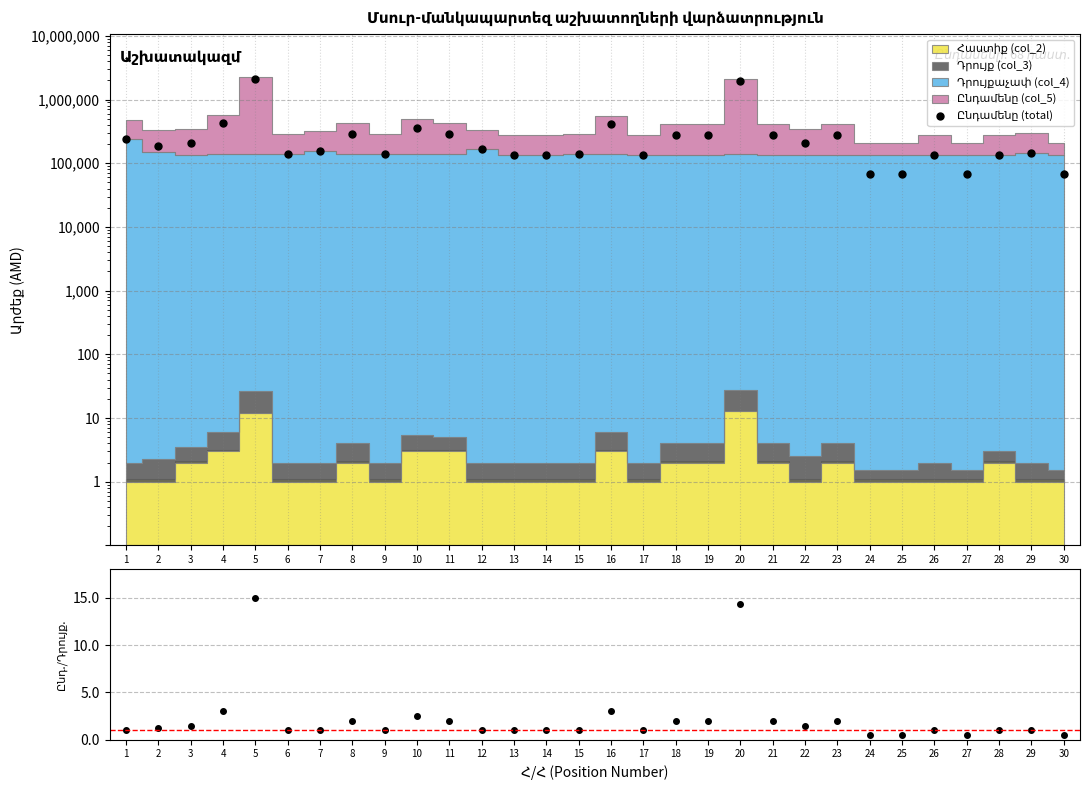

How many lines are shown in the chart?

2